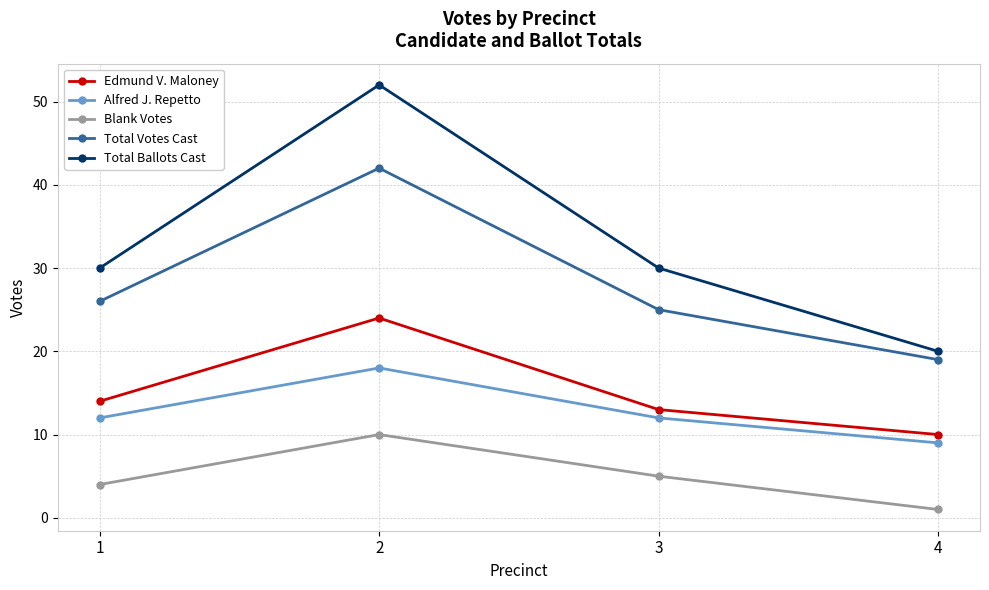

List the series in order of their peak value, highest first.

Total Ballots Cast, Total Votes Cast, Edmund V. Maloney, Alfred J. Repetto, Blank Votes